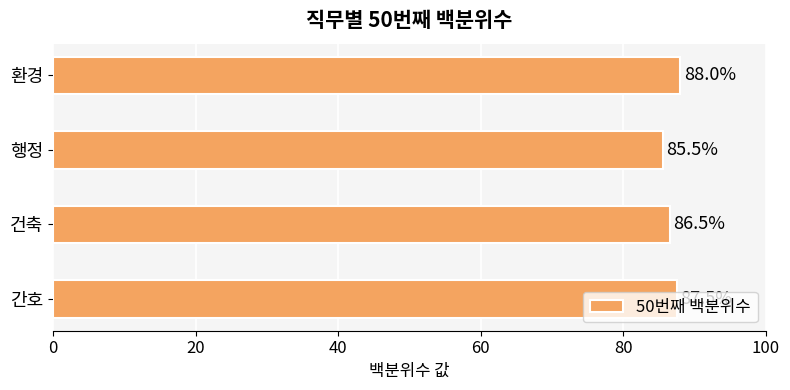

Count the values in the range 86 to 88.

3